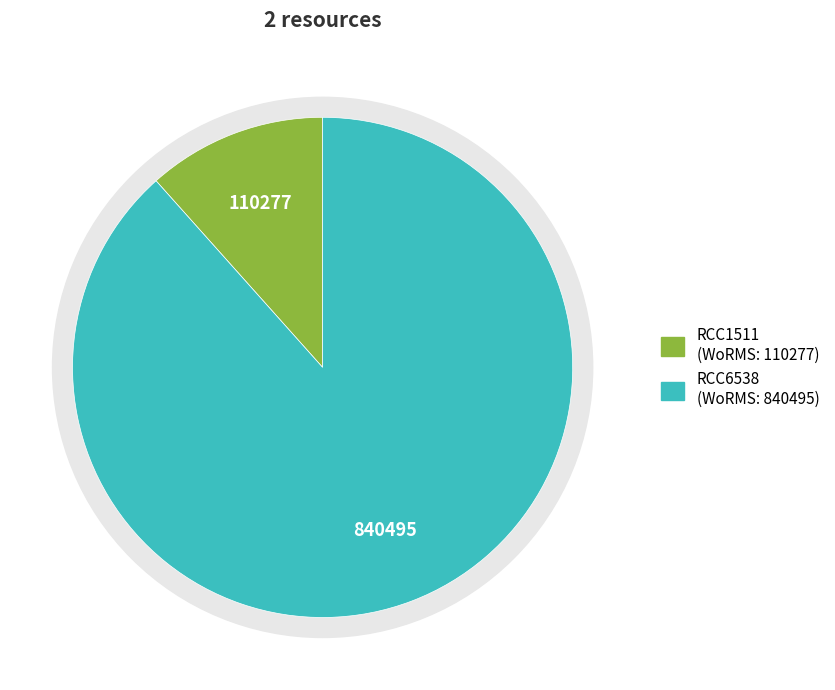

Rank the categories by value from highest to lowest.

RCC6538, RCC1511